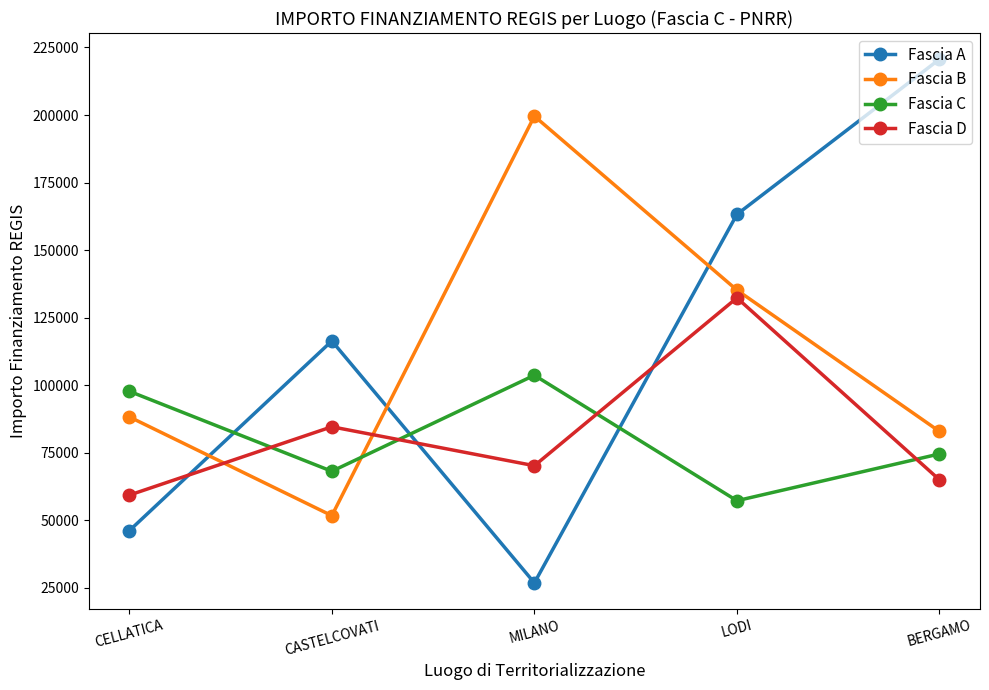

What is the difference between the highest and lowest values at BERGAMO?

155776.5